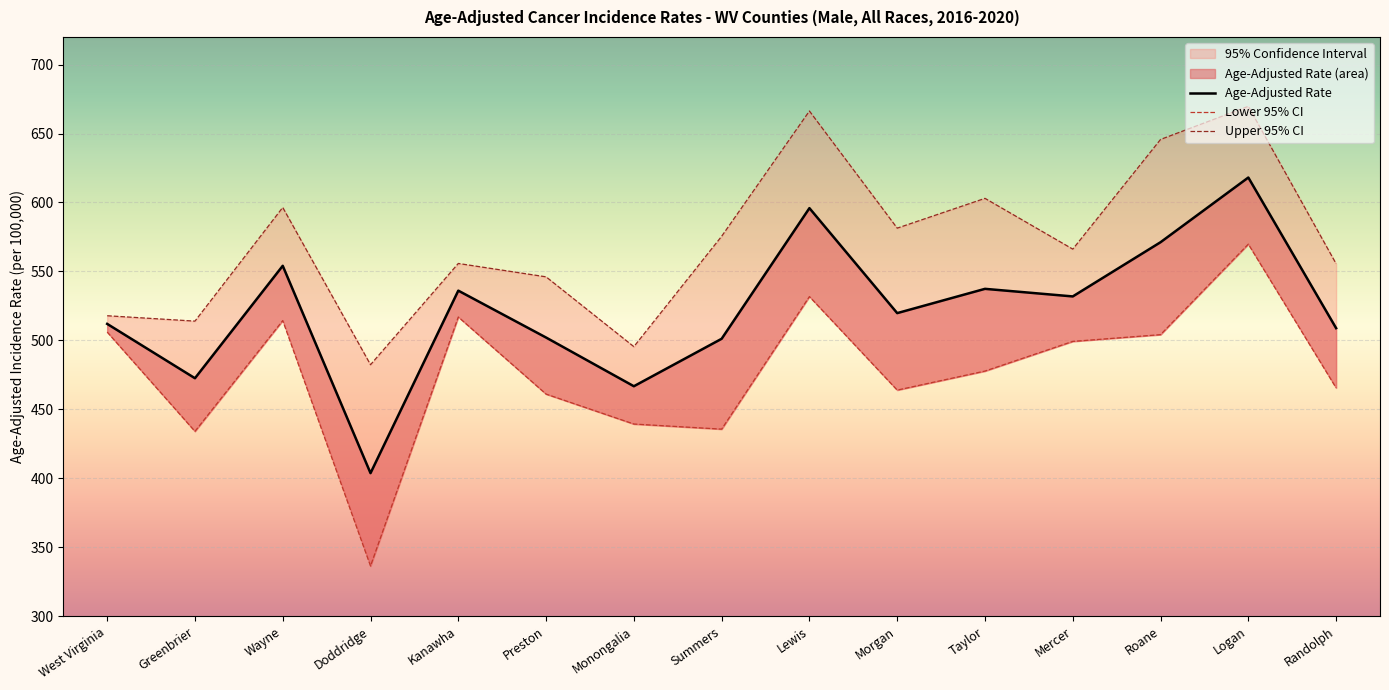

What position from the left is Roane?

13